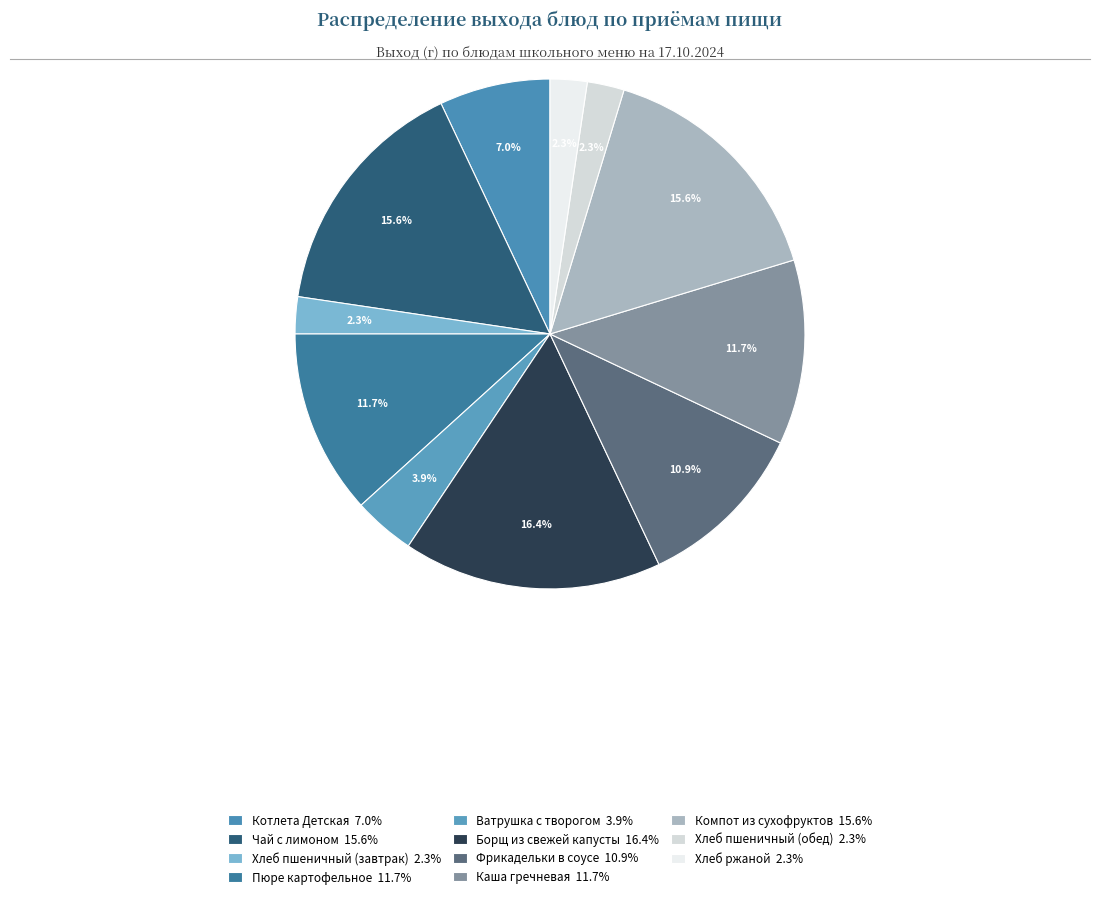

Rank the categories by value from lowest to highest.

Хлеб пшеничный (завтрак), Хлеб пшеничный (обед), Хлеб ржаной, Ватрушка с творогом, Котлета Детская, Фрикадельки в соусе, Пюре картофельное, Каша гречневая, Чай с лимоном, Компот из сухофруктов, Борщ из свежей капусты